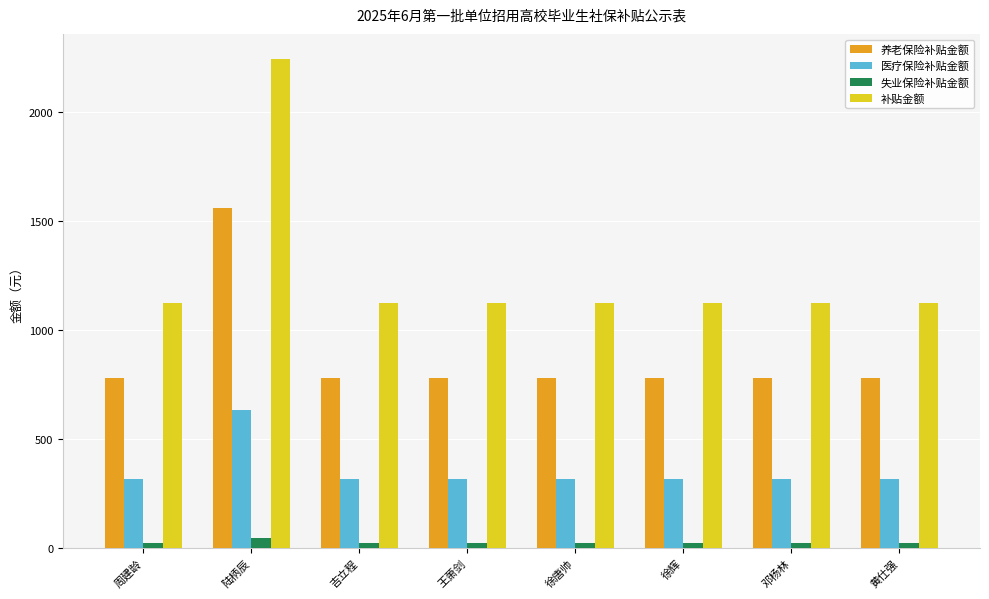

Reading right to left, what are all the values shown in this chart?

养老保险补贴金额: 780.6	780.6	780.6	780.6	780.6	780.6	1561.2	780.6
医疗保险补贴金额: 317.1	317.1	317.1	317.1	317.1	317.1	634.2	317.1
失业保险补贴金额: 24.4	24.4	24.4	24.4	24.4	24.4	48.8	24.4
补贴金额: 1122.1	1122.1	1122.1	1122.1	1122.1	1122.1	2244.2	1122.1